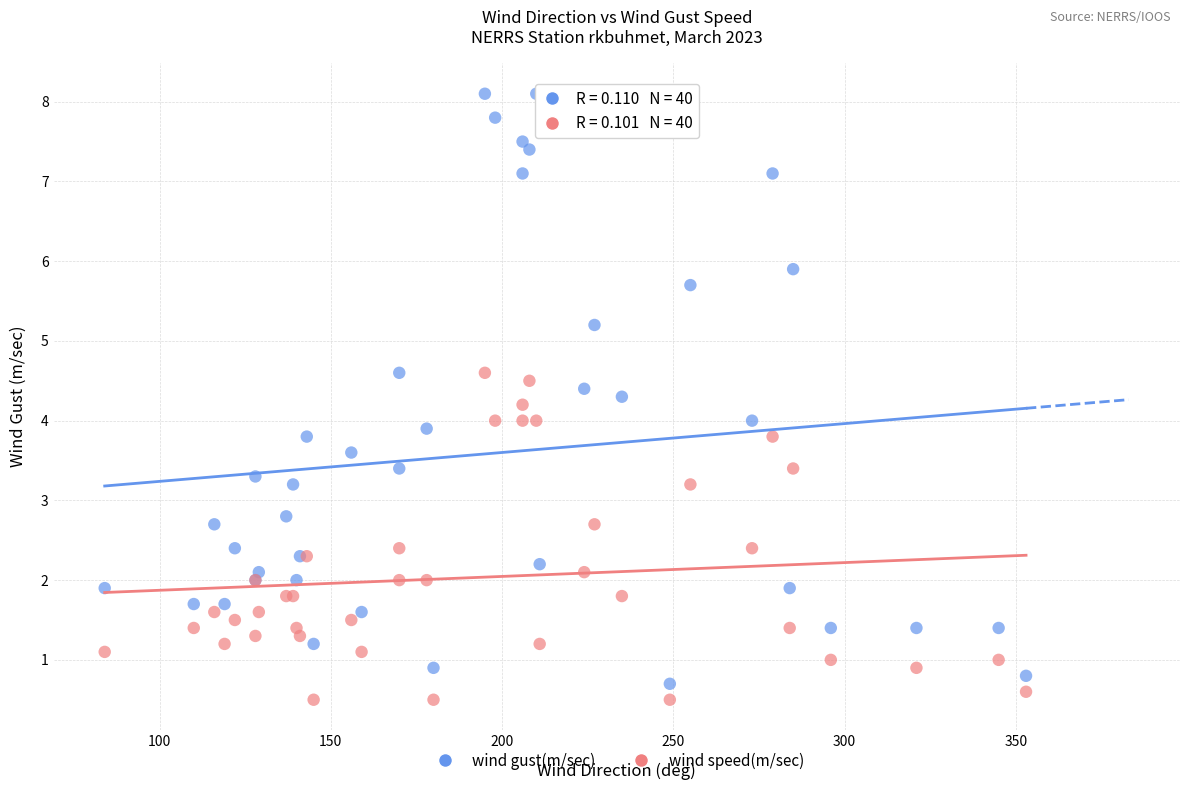

What is the X range (max minus min) for the scatter plot?

269.0